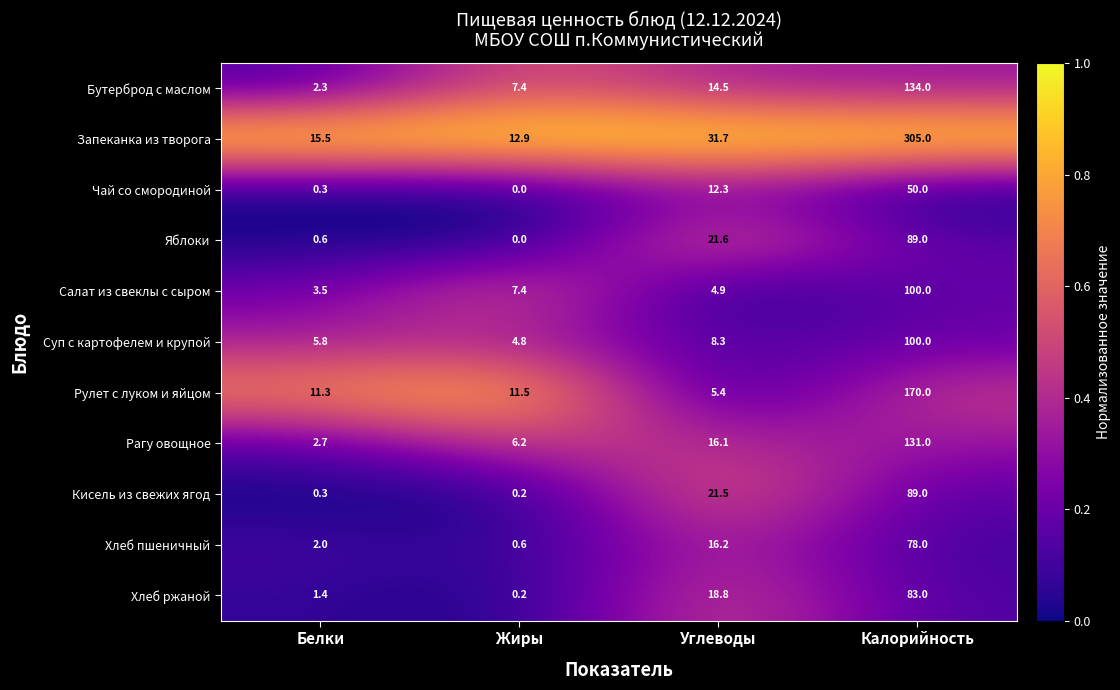

What is the difference between the highest and lowest values at Углеводы?

26.8